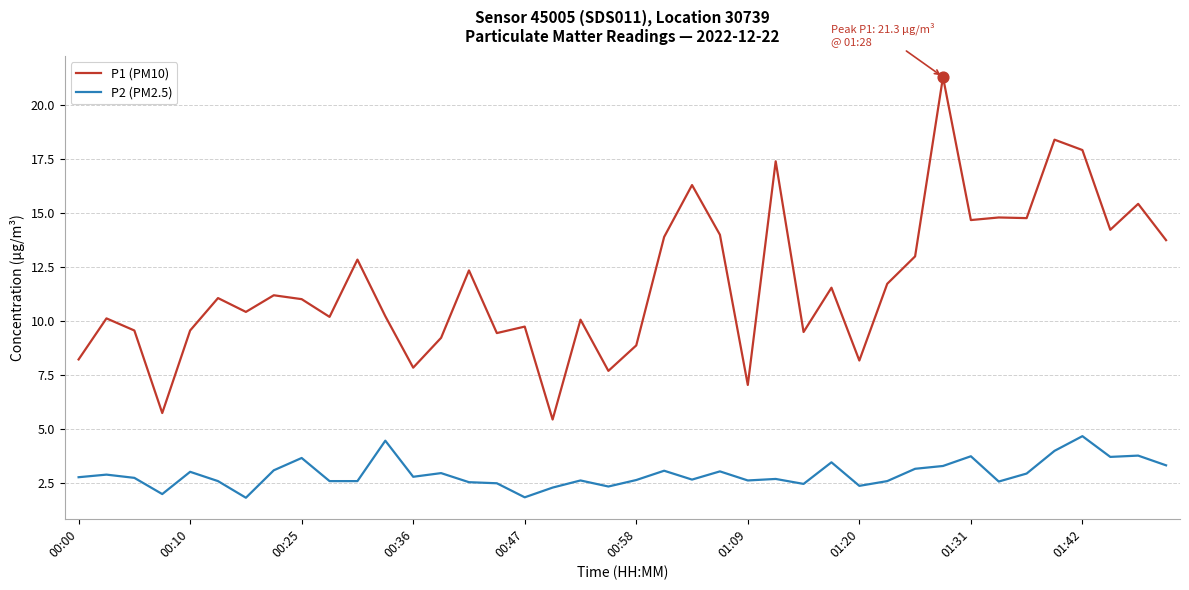

Which series has the largest total across all categories?

P1 (PM10)